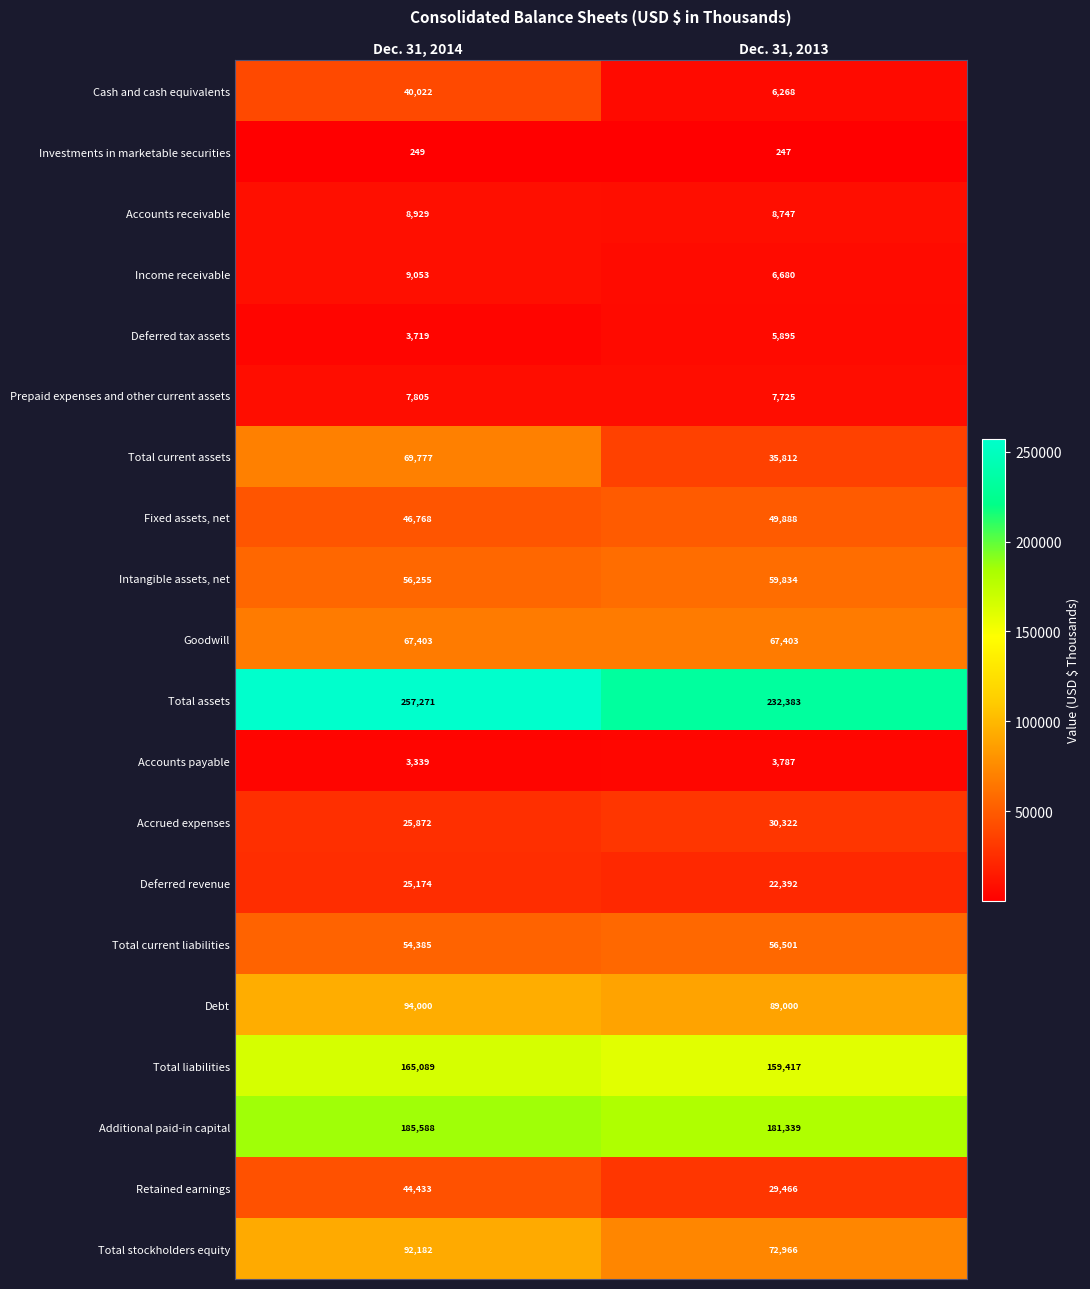

At how many categories does at least one series exceed 182907?

2